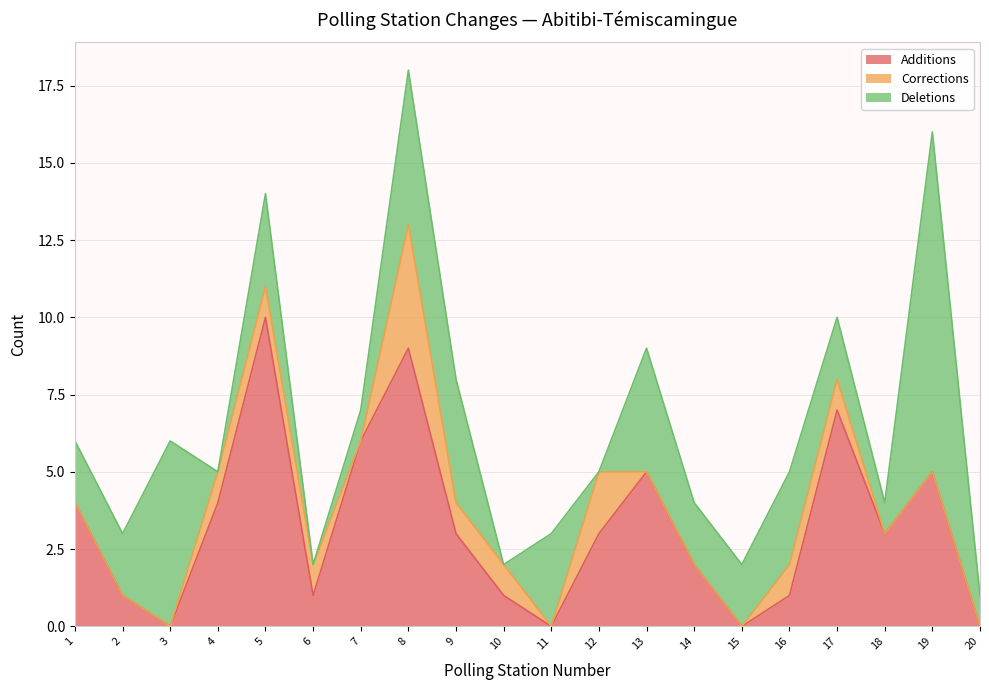

List the labels in order of Corrections value, smallest first.

1, 2, 3, 7, 11, 13, 14, 15, 18, 19, 20, 4, 5, 6, 9, 10, 16, 17, 12, 8